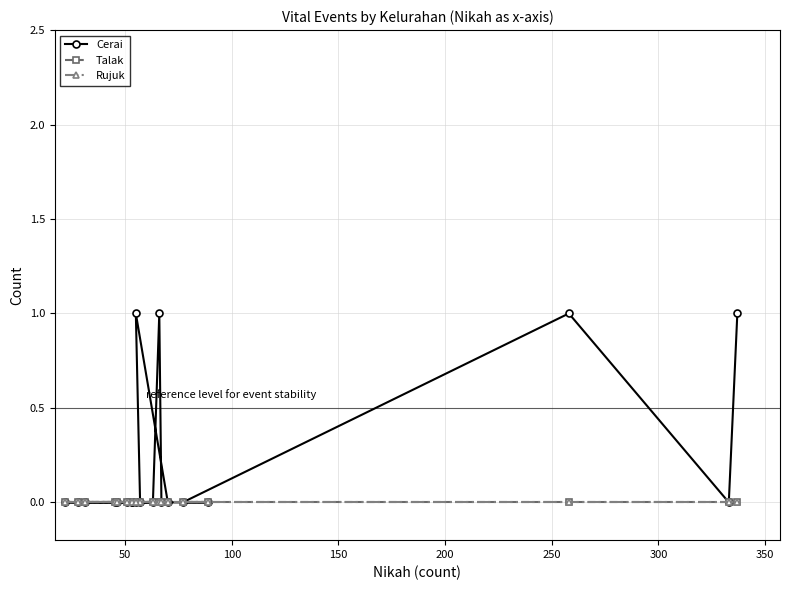

Does the chart have visible grid lines?

Yes